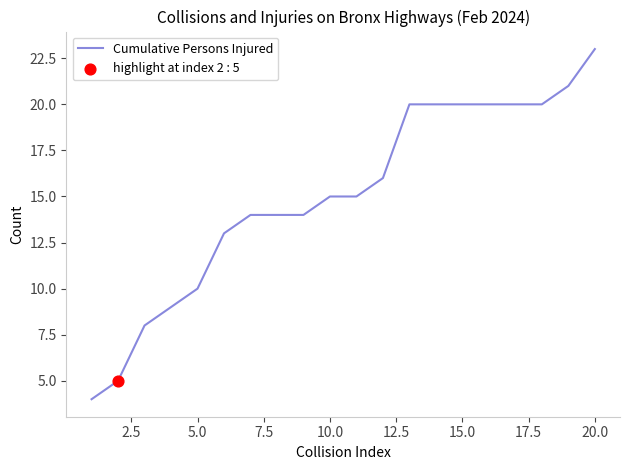

What is the difference between the maximum and minimum values?

19